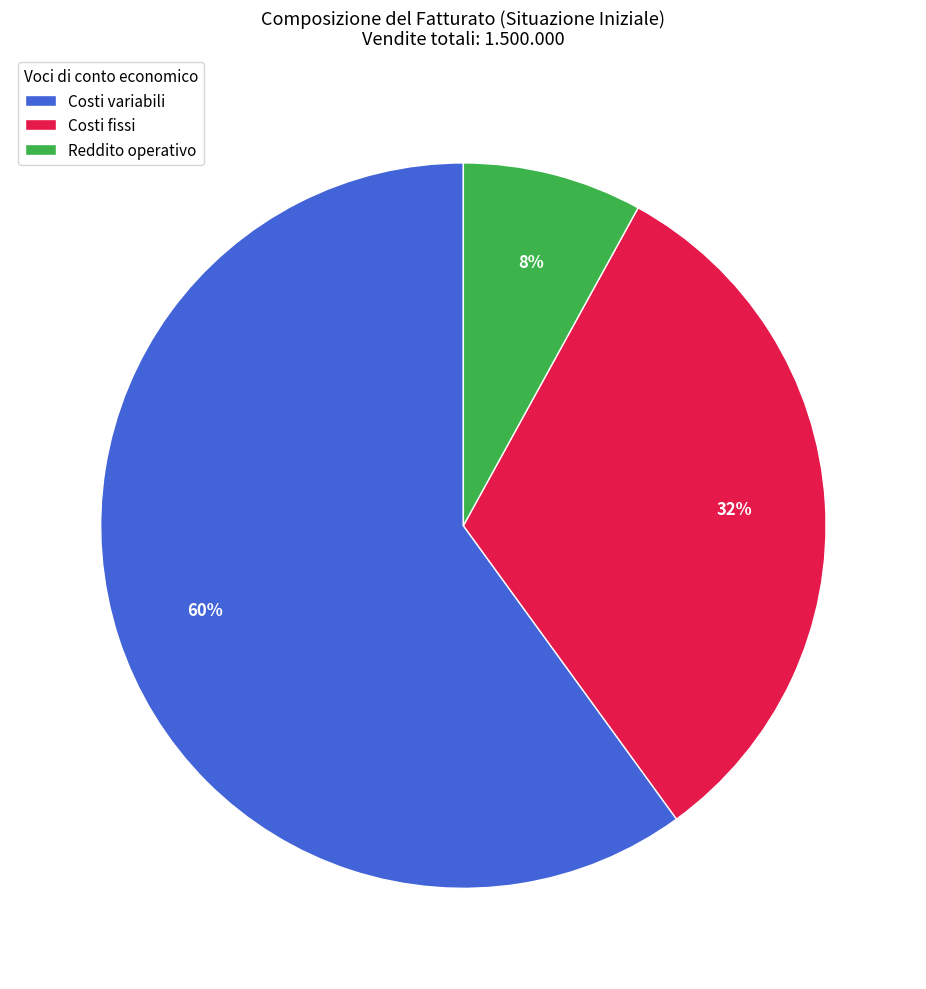

What is the smallest slice in the pie chart?

Reddito operativo